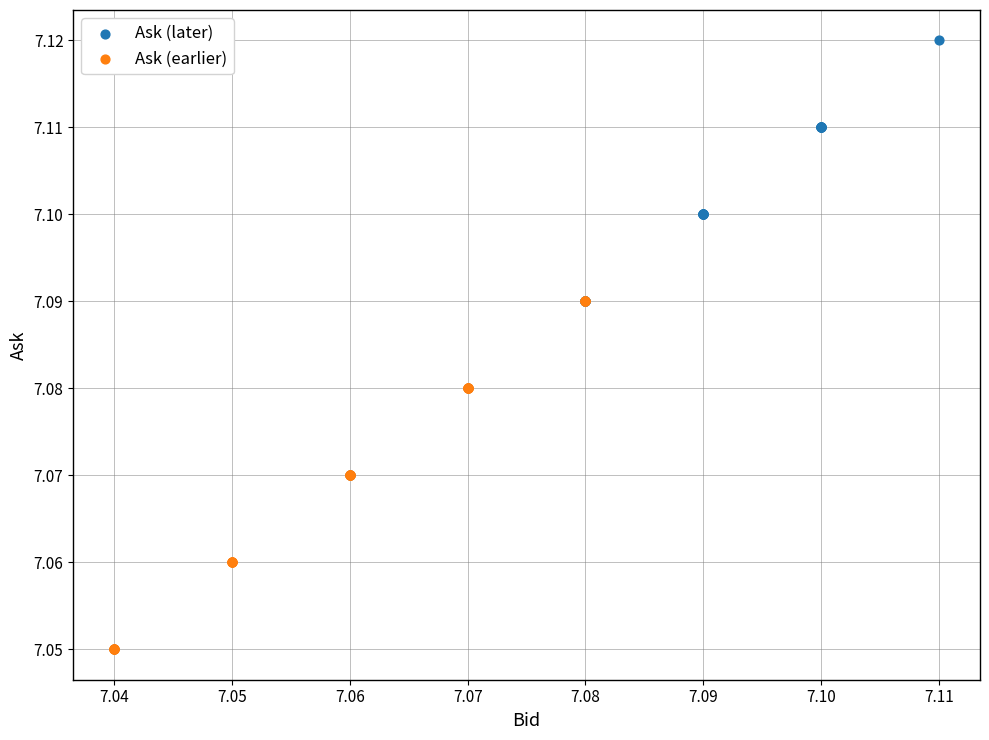

What are all the series names shown in the legend?

Ask (later), Ask (earlier)